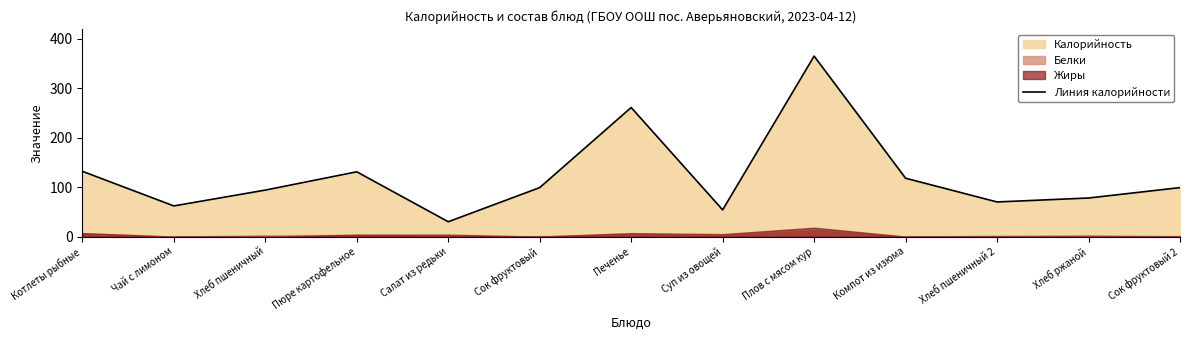

At which label is the value closest to 197?

Печенье